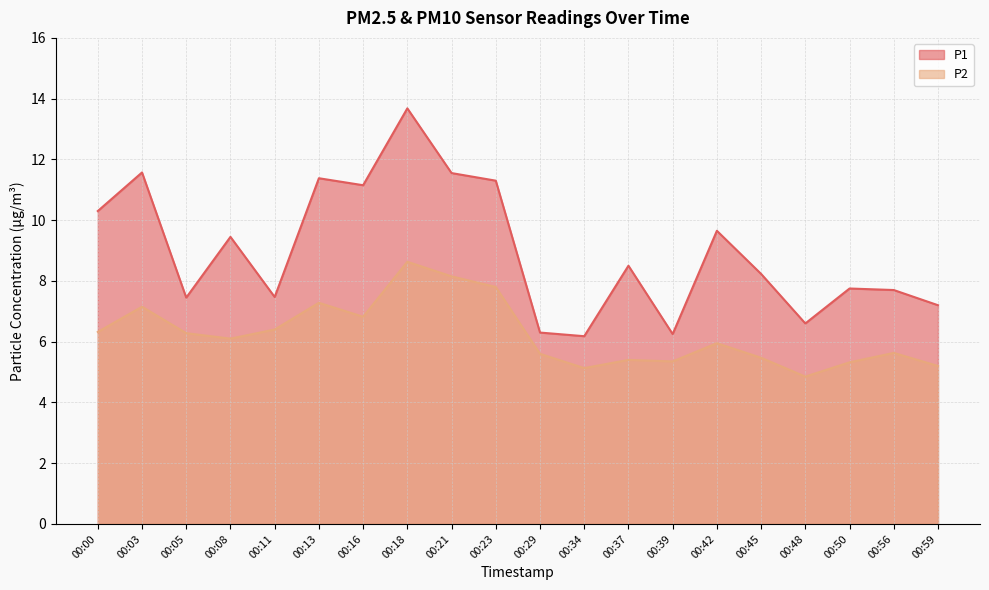

True or false: P2 has a value of 5.4 at 00:37.

True